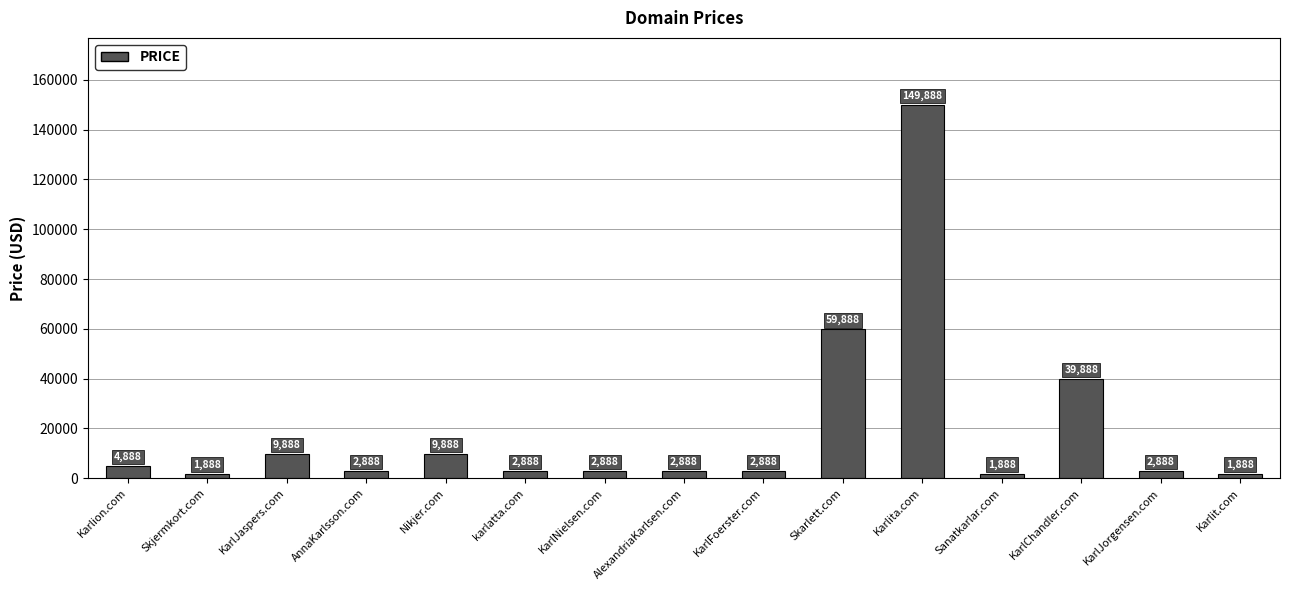

Between Karlit.com and KarlChandler.com, which is larger?

KarlChandler.com